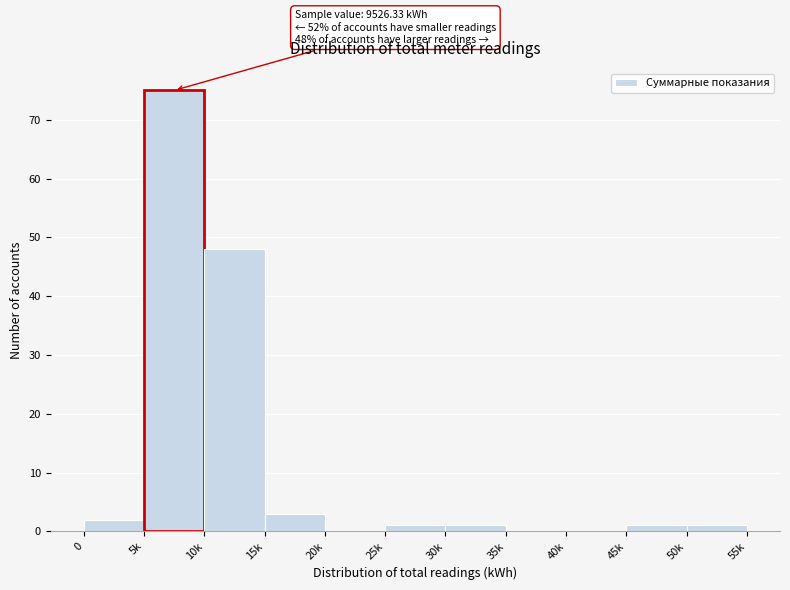

Reading right to left, transcribe all the data shown in this chart.

50k=1	45k=1	40k=0	35k=0	30k=1	25k=1	20k=0	15k=3	10k=48	5k=75	0=2